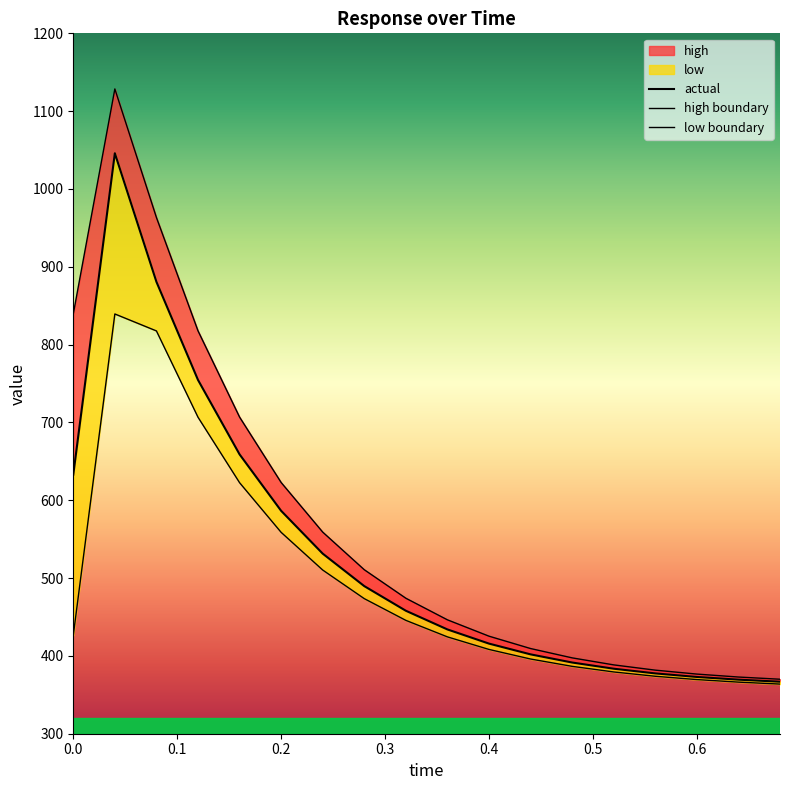

Which series has the largest total across all categories?

high